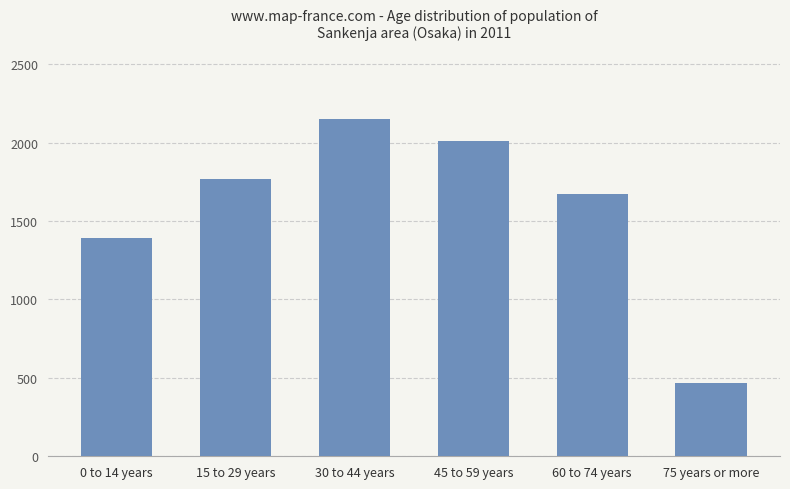

What is the minimum value shown in the chart?

468